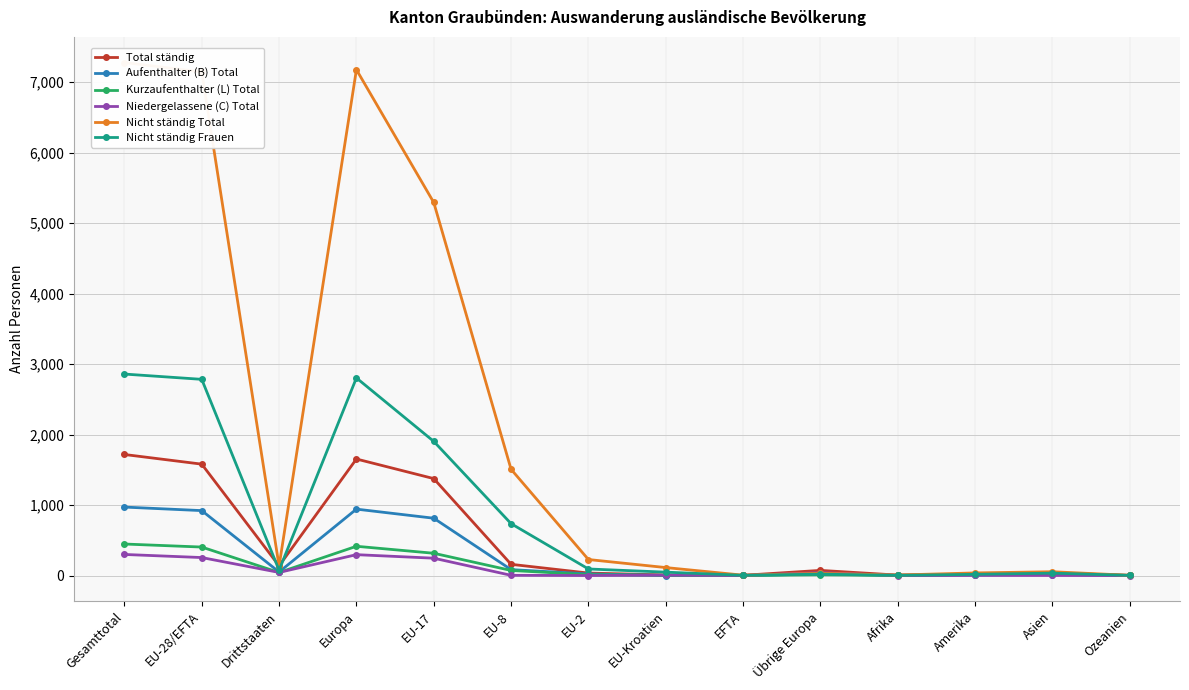

Reading right to left, list all the values displayed in this chart.

Total ständig: 3	34	21	6	73	3	8	35	159	1375	1653	137	1580	1717
Aufenthalter (B) Total: 2	14	8	5	21	1	0	23	84	813	942	50	921	971
Kurzaufenthalter (L) Total: 1	19	11	1	11	1	3	12	72	316	415	43	404	447
Niedergelassene (C) Total: 0	1	2	0	41	1	5	0	3	246	296	44	255	299
Nicht ständig Total: 3	54	37	7	32	5	113	227	1507	5292	7176	133	7144	7277
Nicht ständig Frauen: 2	34	17	2	20	3	48	93	736	1903	2803	75	2783	2858